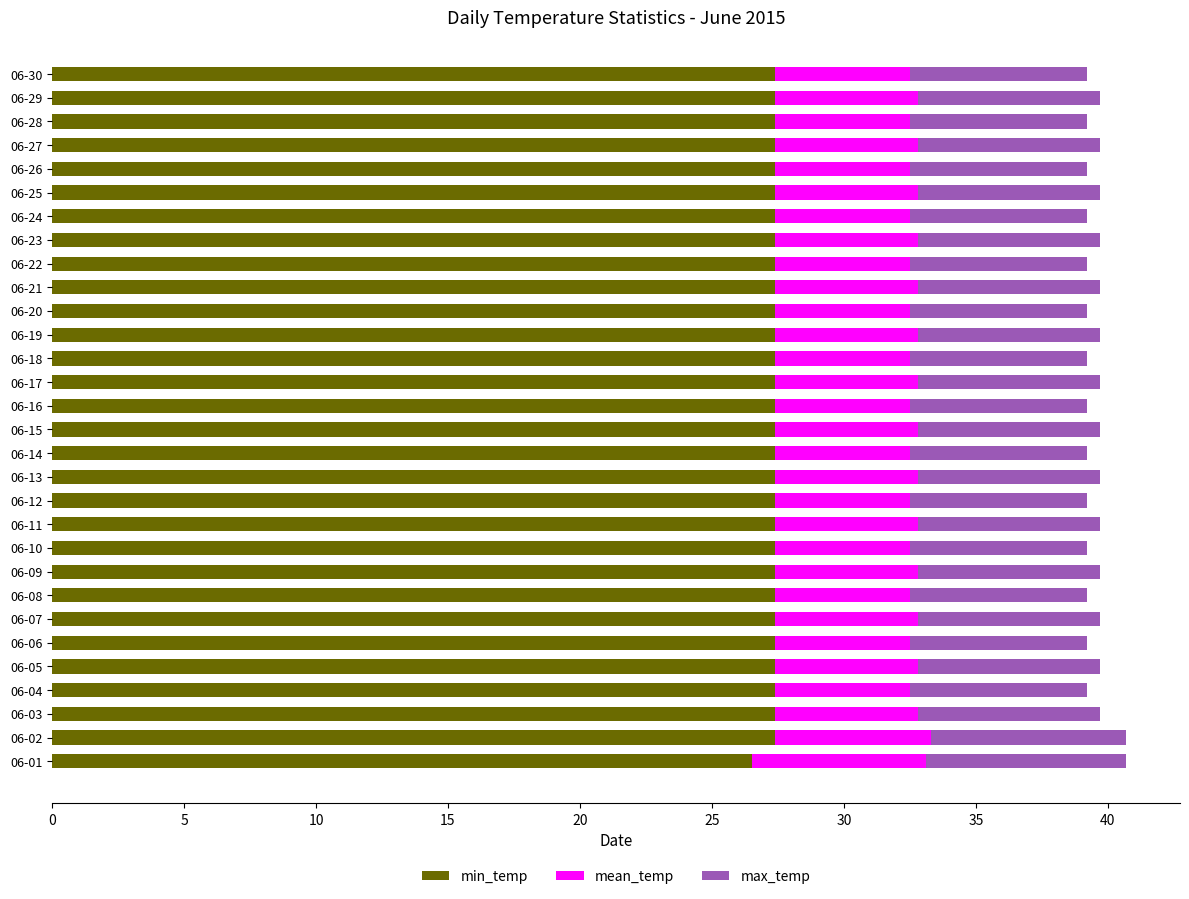

What is the difference between the min_temp values at 06-02 and 06-01?

0.9